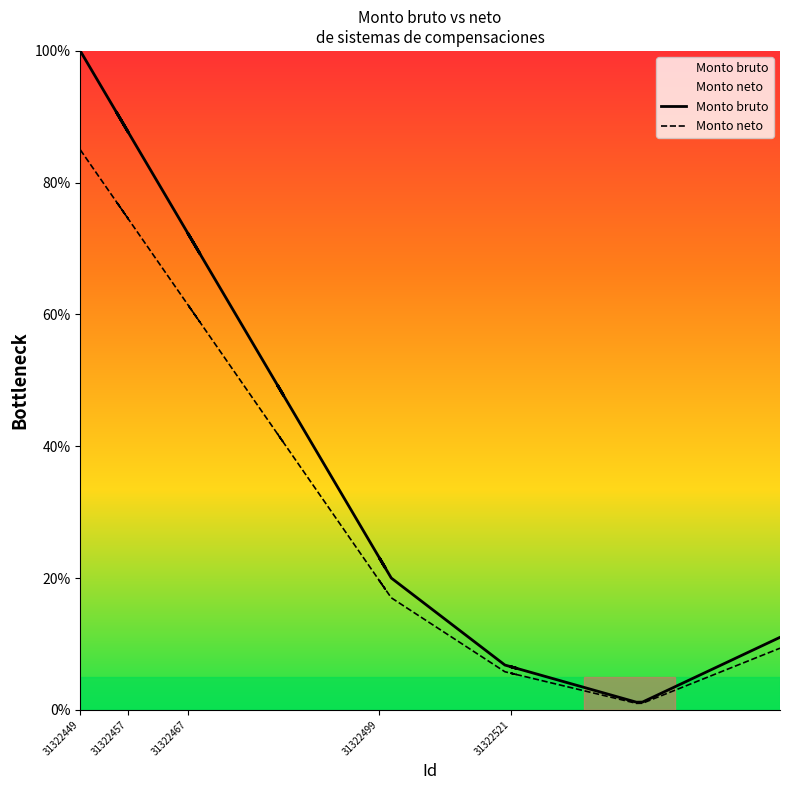

True or false: Monto neto and Monto bruto cross at least once.

False